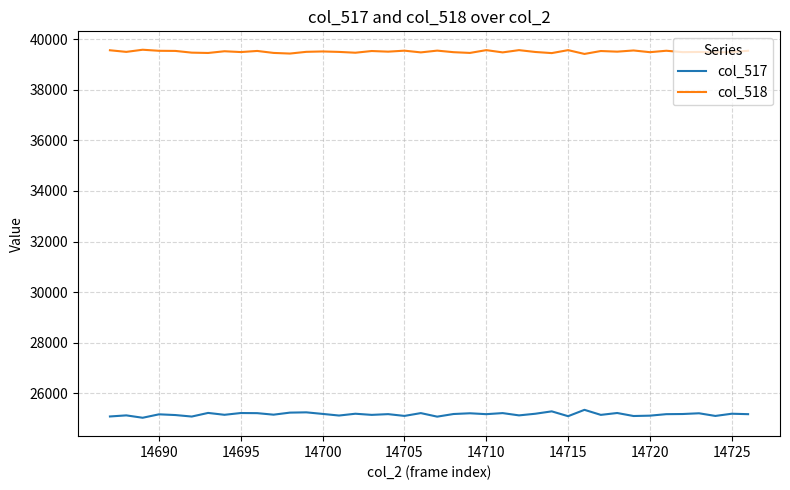

Rank the series by their maximum value, from highest to lowest.

col_518, col_517